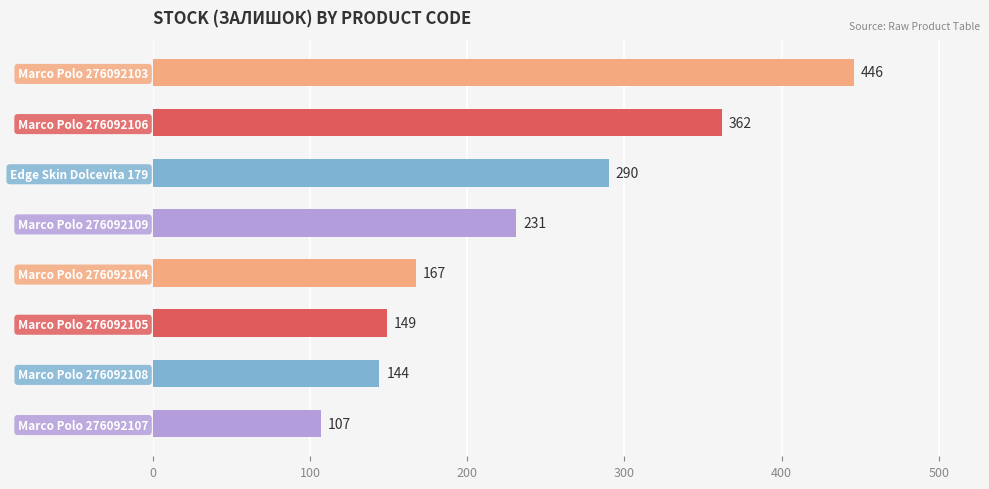

What is the ratio of the value at Edge Skin Dolcevita 179 to the value at Marco Polo 276092104?

1.7